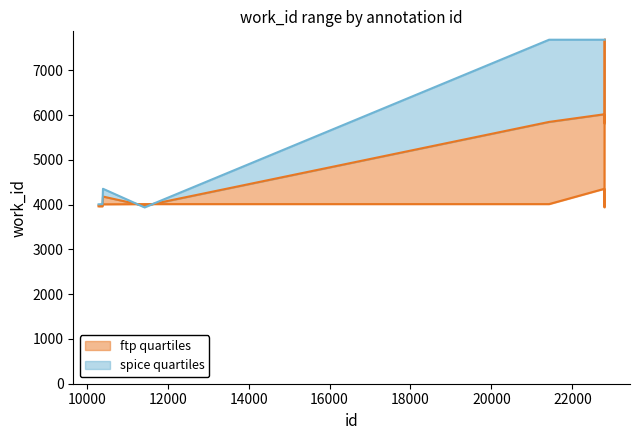

What is the total value across all series at 10294?

7967